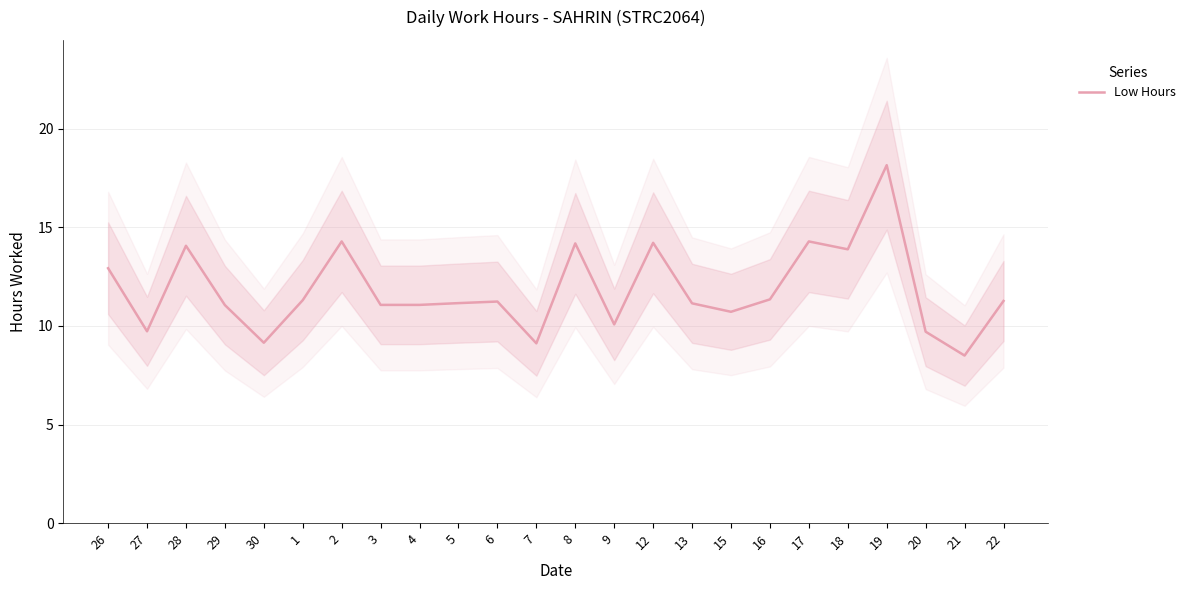

What is the value of the 12th point from the left?

9.1